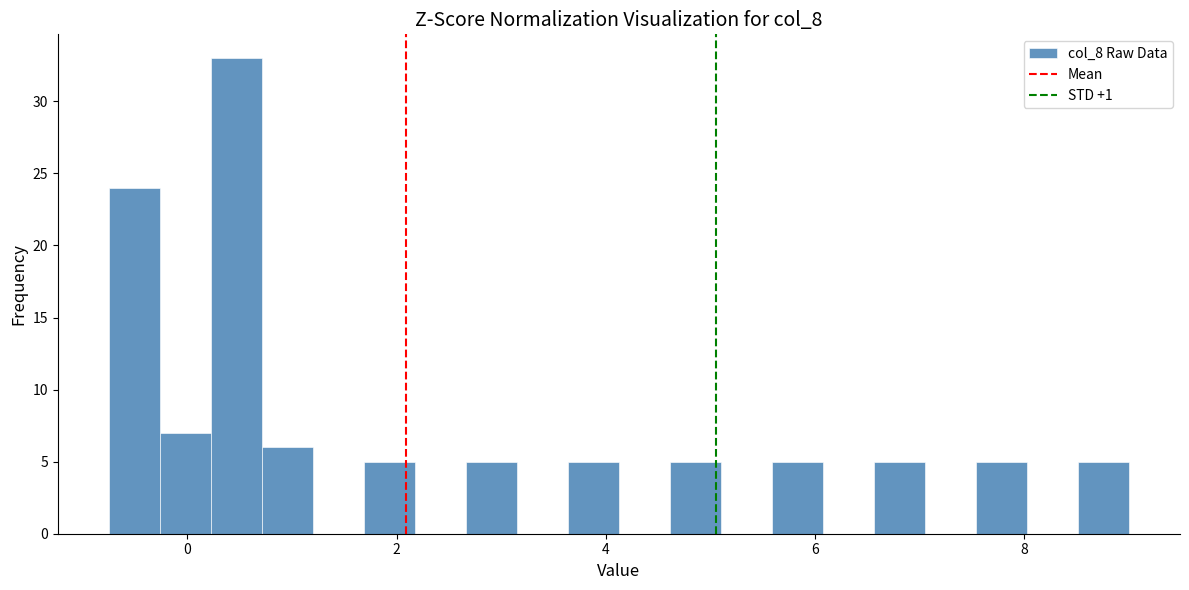

Around what value on the x-axis is the tallest bar? Give the approximate position of its centre, as read against the axis.

0.4